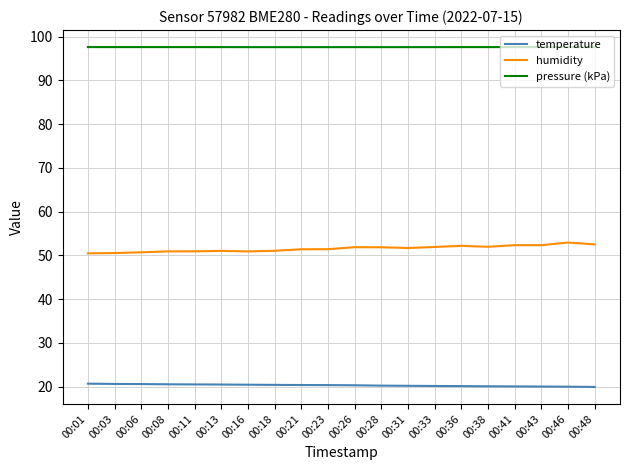

True or false: temperature and humidity cross at least once.

False